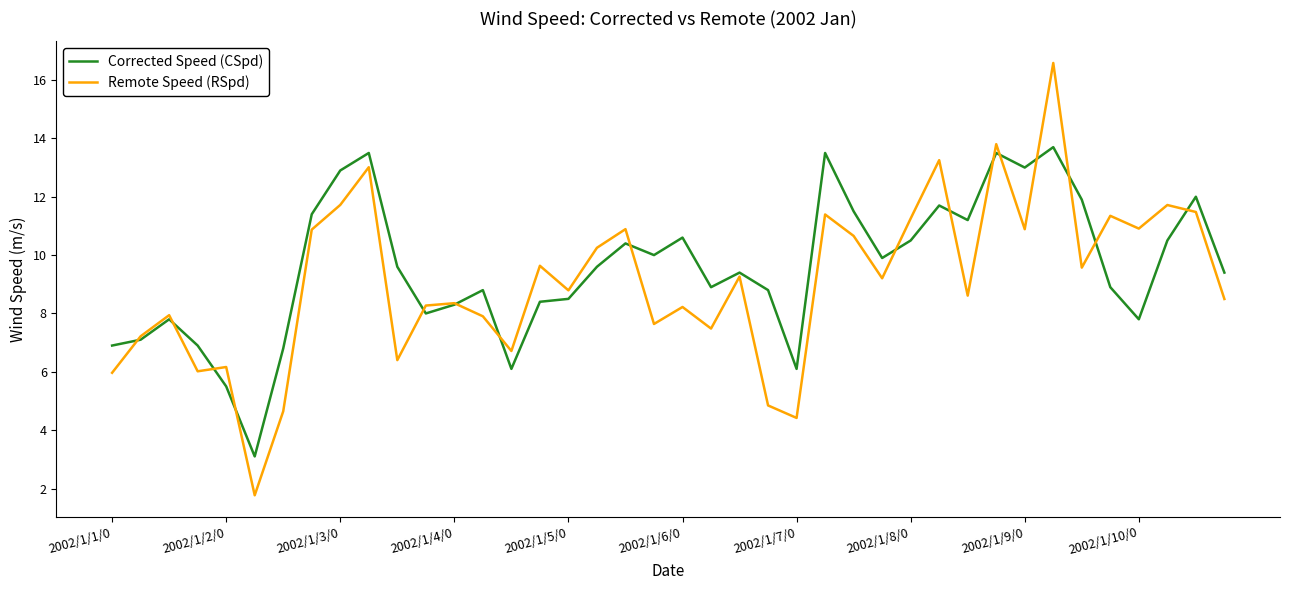

Which series has the largest range (max minus min)?

Remote Speed (RSpd)